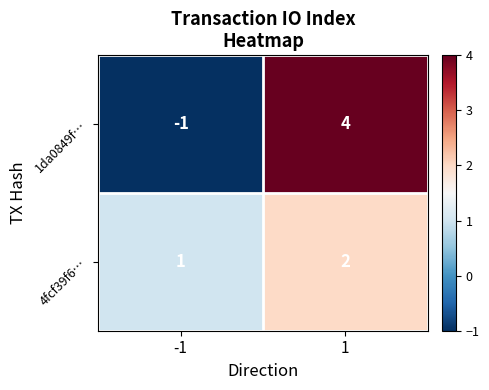

What is the highest value of the 1da0849f… series?

4